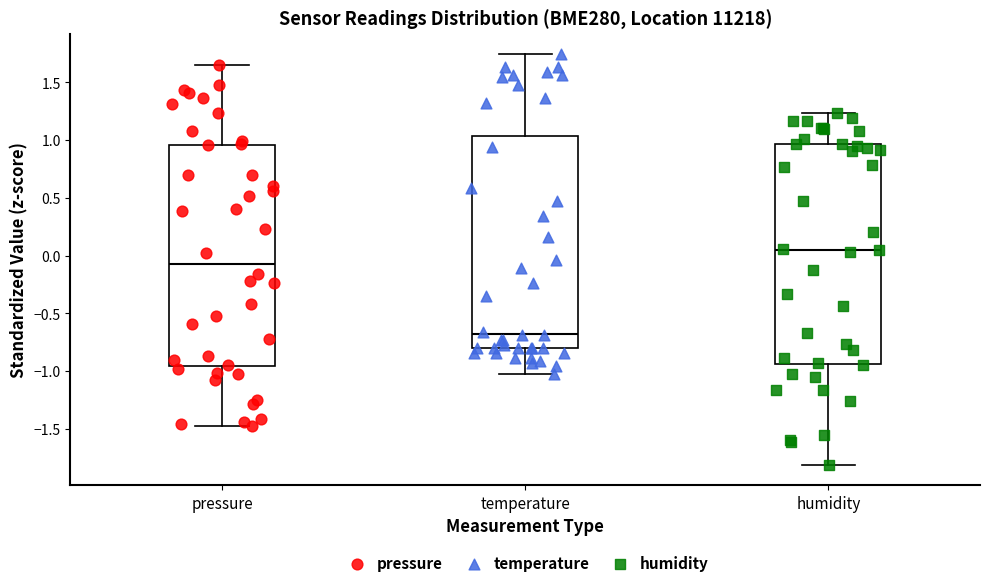

Reading left to right, transcribe this box plot: for each box, give where its median line is, the range the box spans, and where its two whiskers end, as read against the y-axis. The values are not printed on the chart, so give them approximately, as read against the axis.

pressure: median -0.05, box -0.95 to 0.95, whiskers -1.45 to 1.65
temperature: median -0.70, box -0.80 to 1.05, whiskers -1.00 to 1.75
humidity: median 0.05, box -0.95 to 0.95, whiskers -1.80 to 1.25